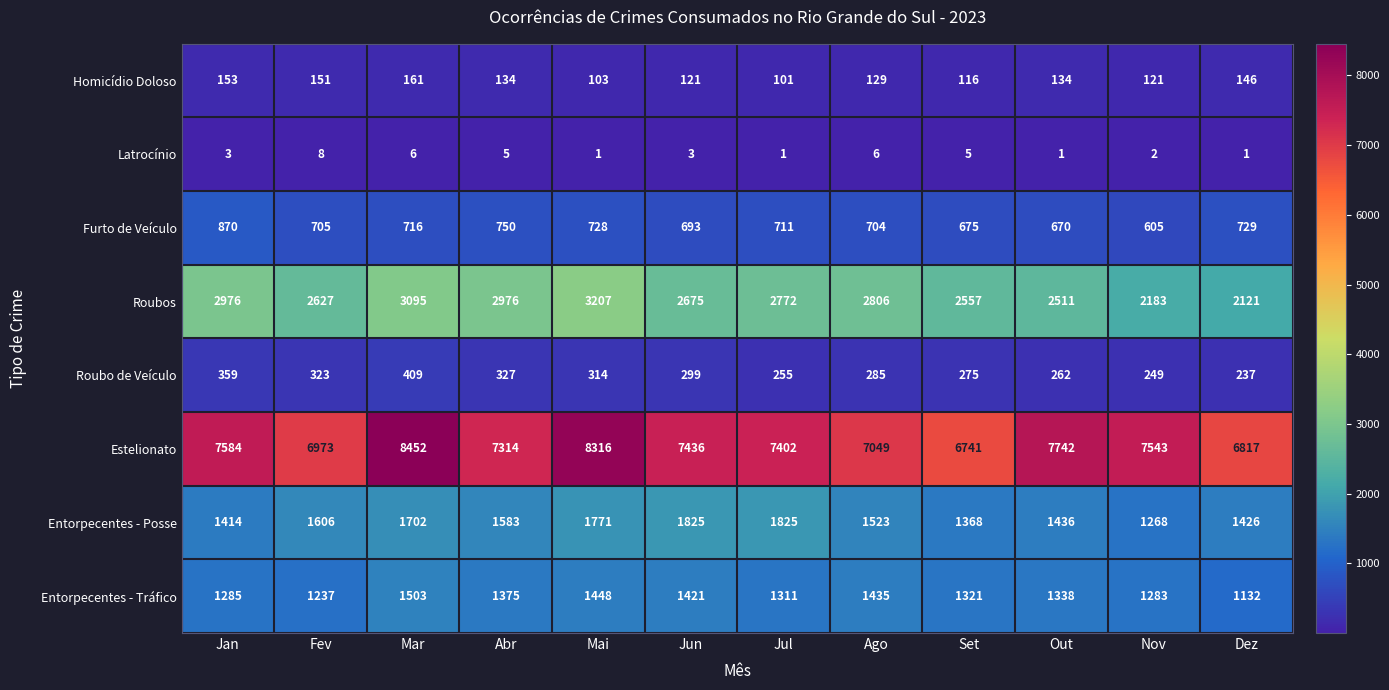

How many data points does each series have?

12